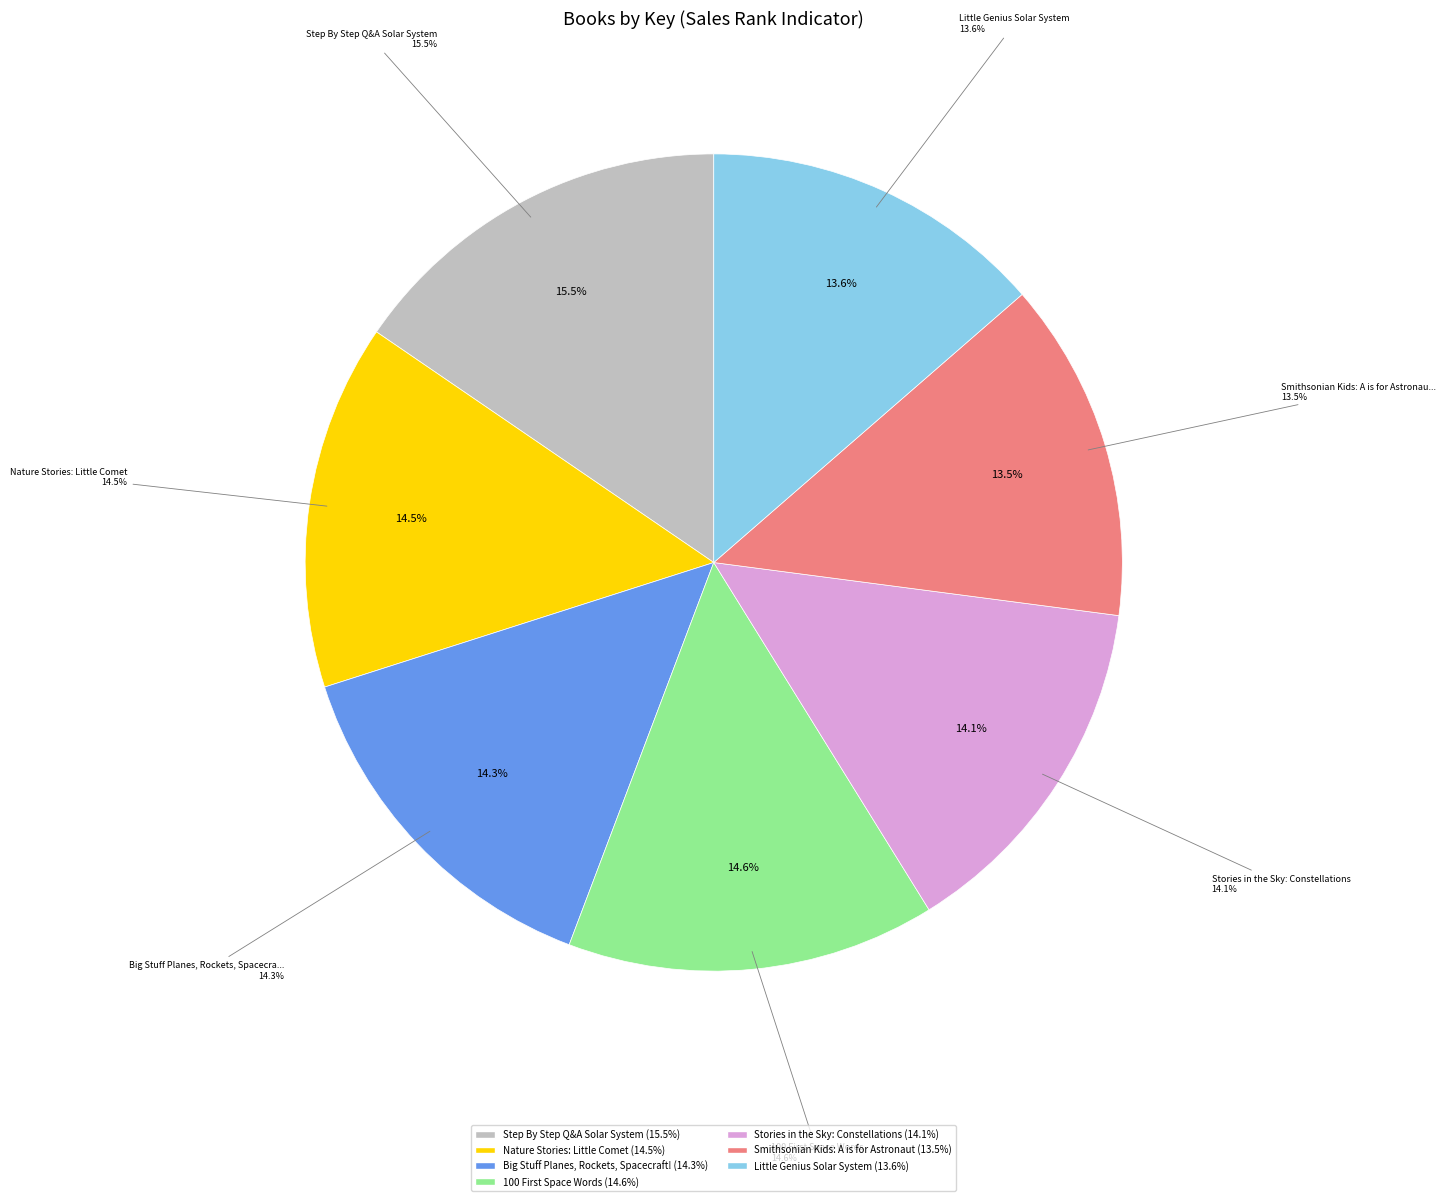

What is the smallest slice in the pie chart?

Smithsonian Kids: A is for Astronaut